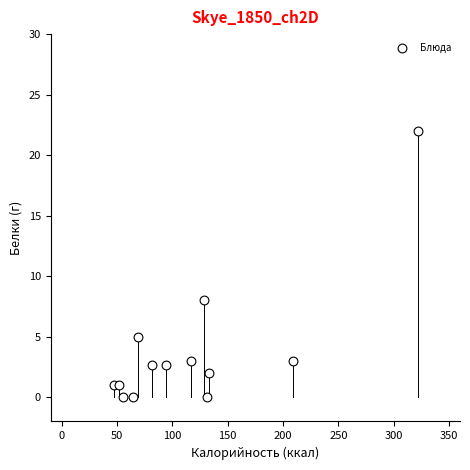

What is the range of X values (max minus min)?

275.0